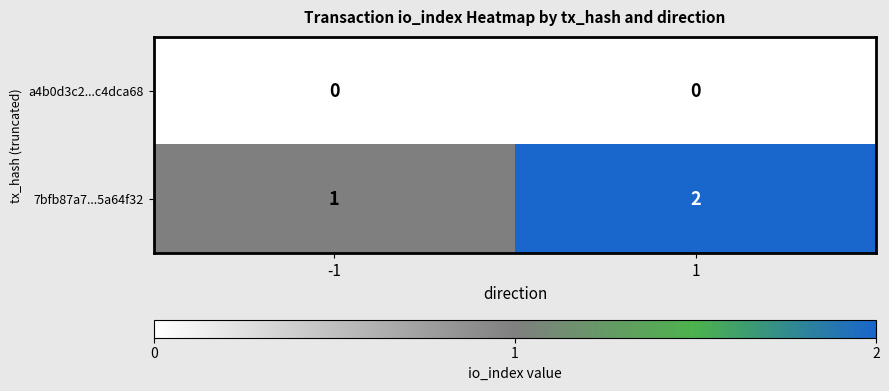

At how many categories does at least one series exceed 0?

2